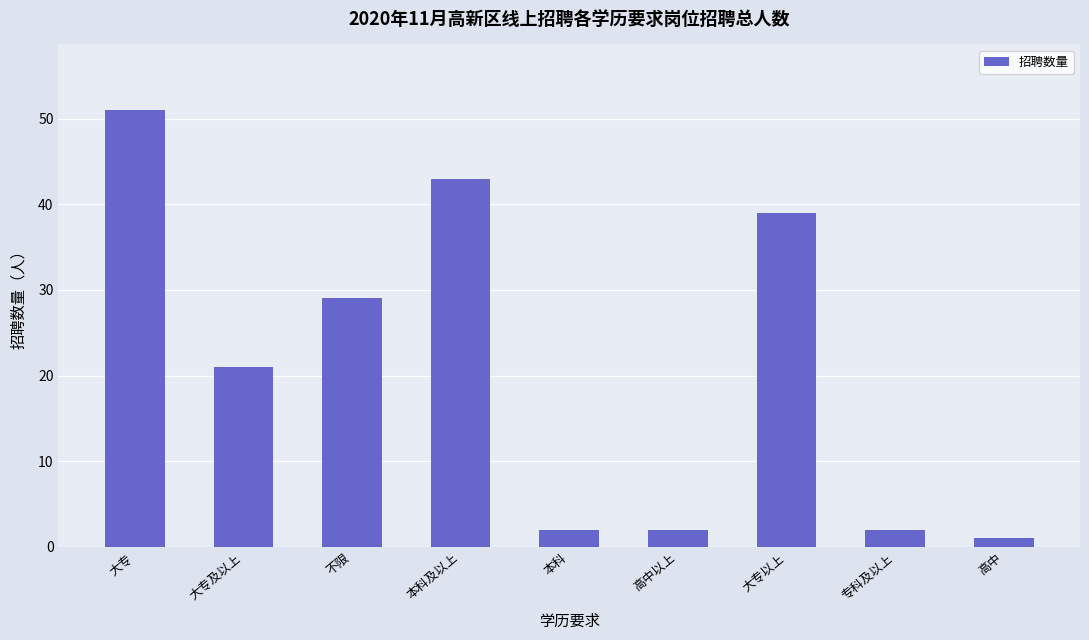

At which category does the chart reach its peak across all series?

大专